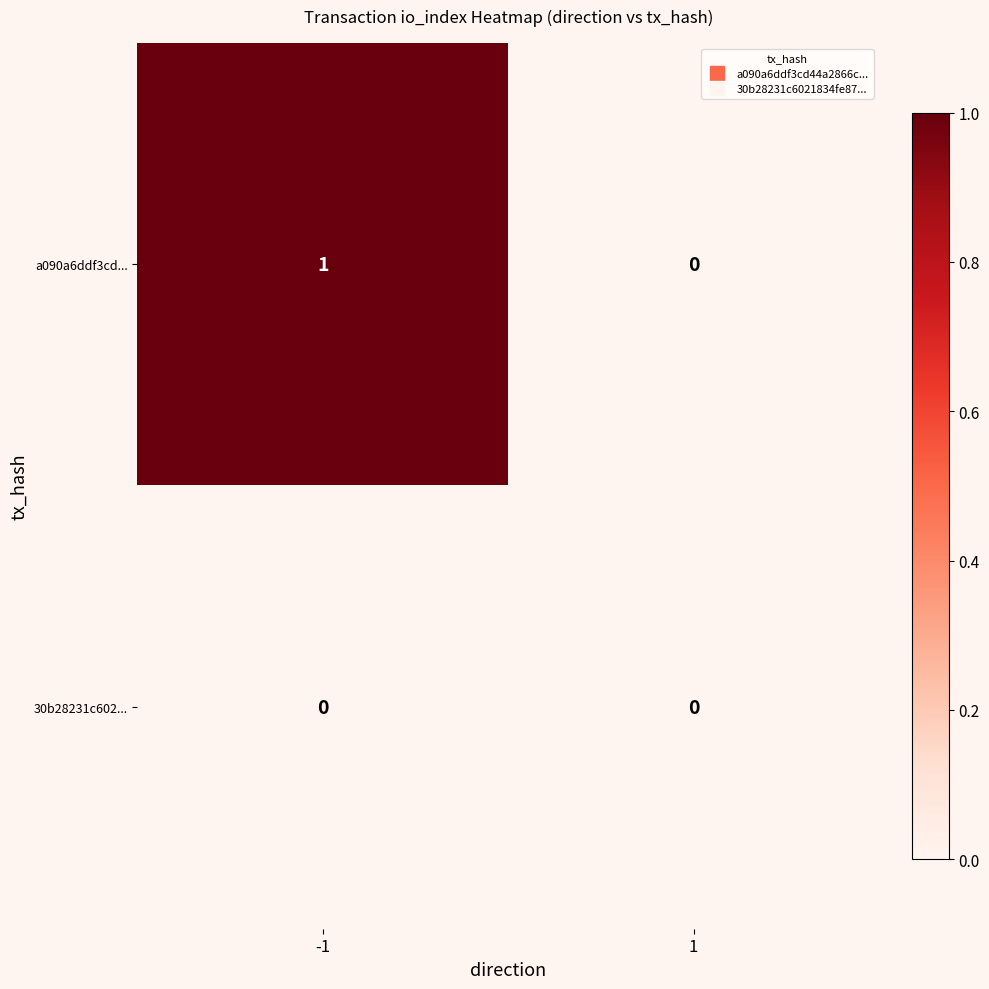

Is the value of 30b28231c602... at -1 greater than the value of a090a6ddf3cd... at -1?

No